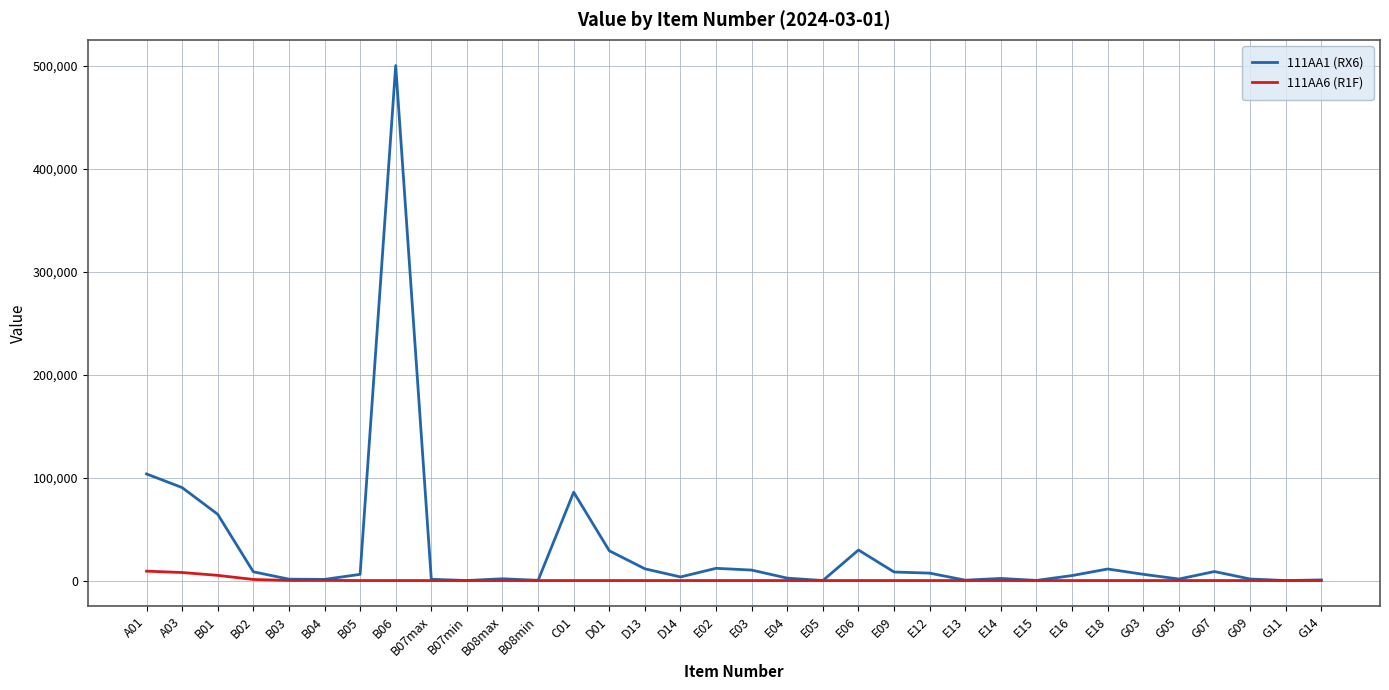

How many values in the 111AA6 (R1F) series exceed 0?

6